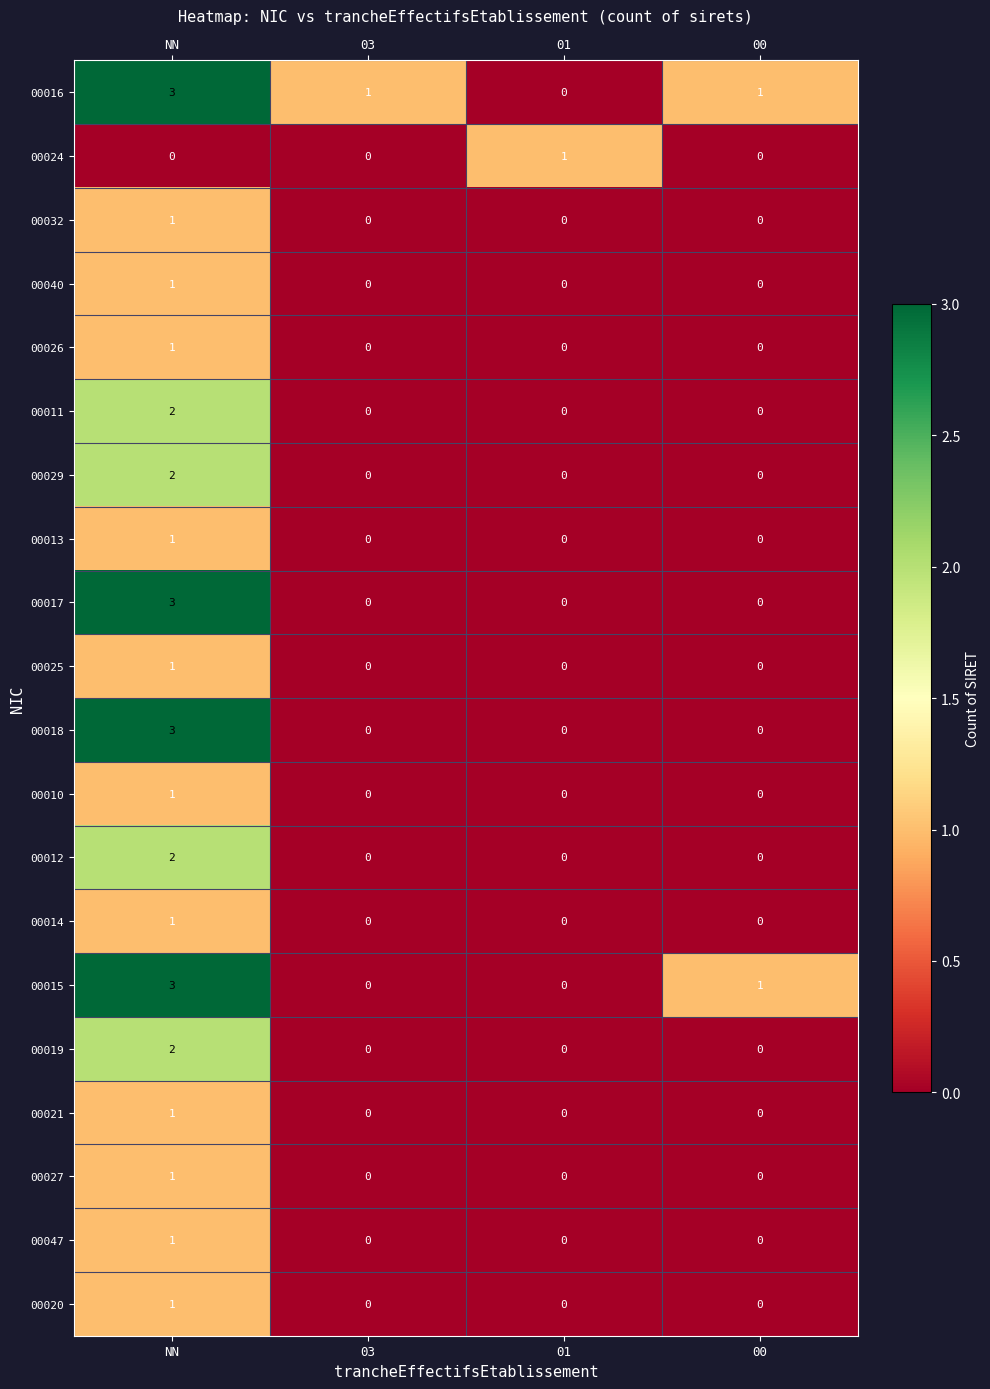

What is the highest value of the 00017 series?

3